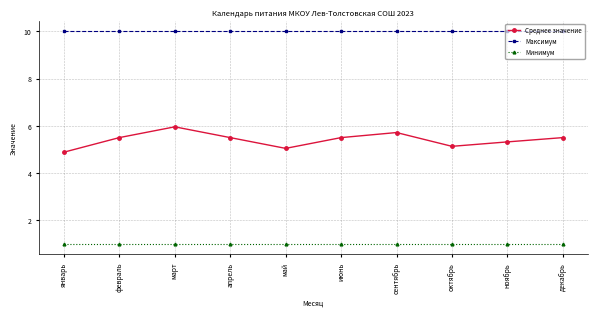

True or false: Минимум and Максимум intersect in this chart.

False